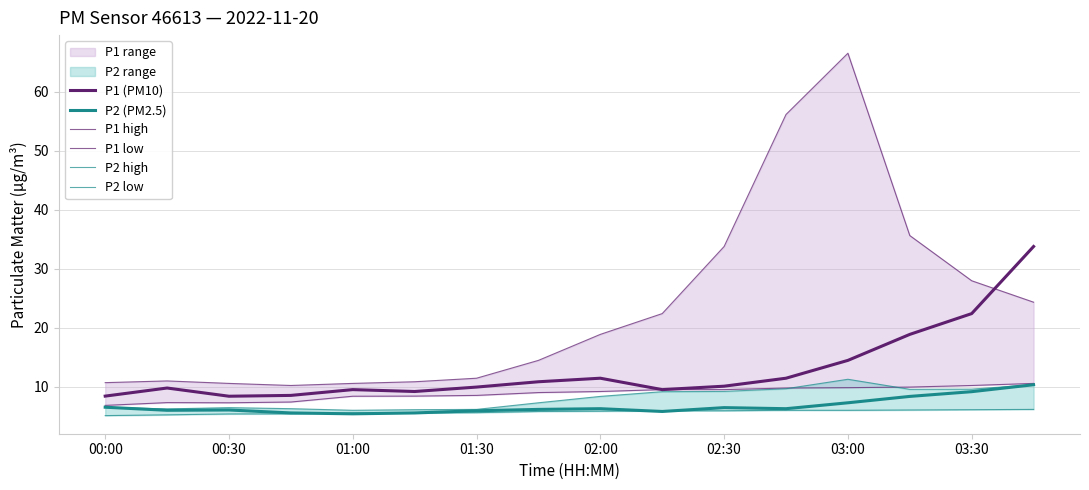

Which has a higher value, 9 or 14?

14